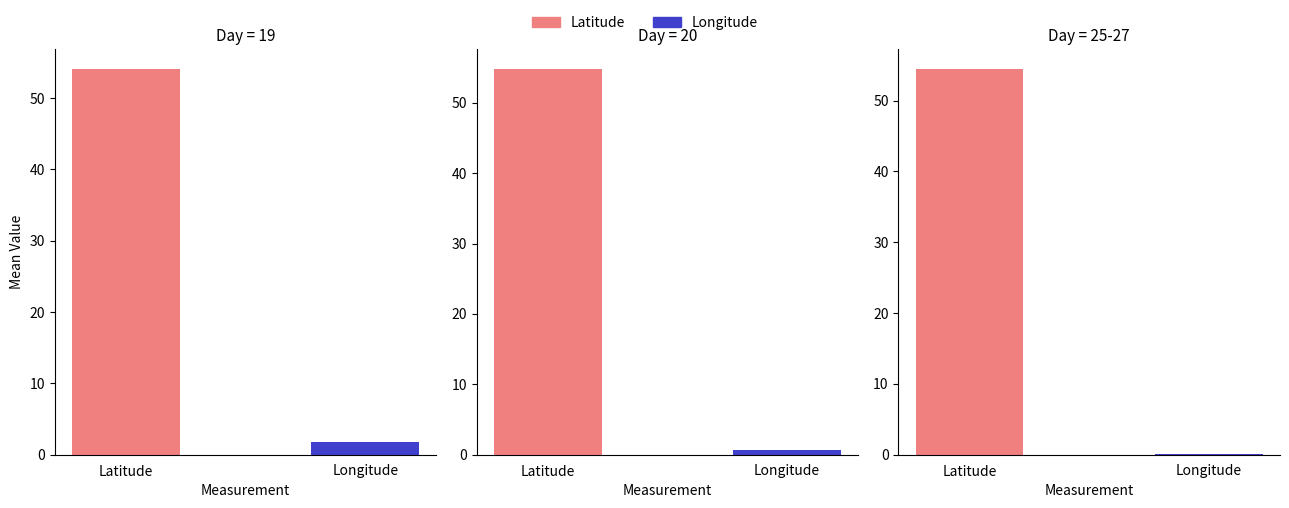

The value of LATITUDE at 25 is 92.7. True or false?

False